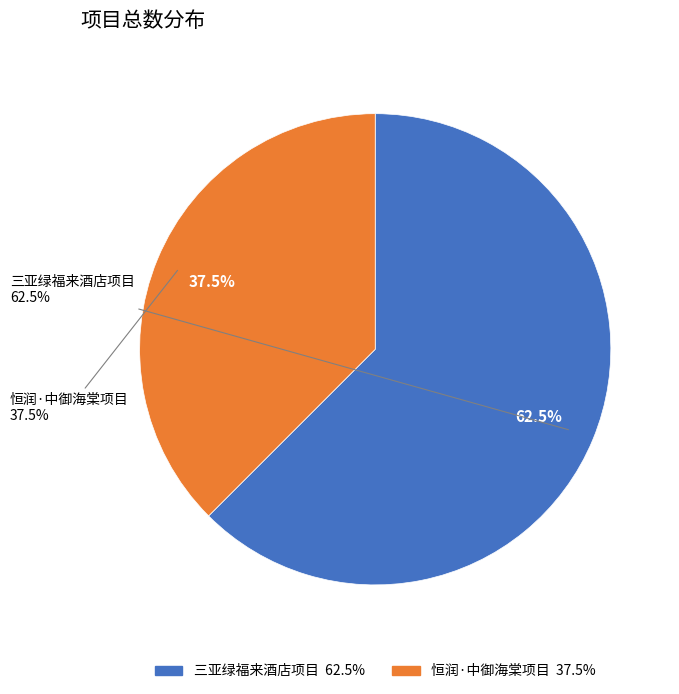

To the nearest percent, what portion does 恒润·中御海棠项目 represent?

38%